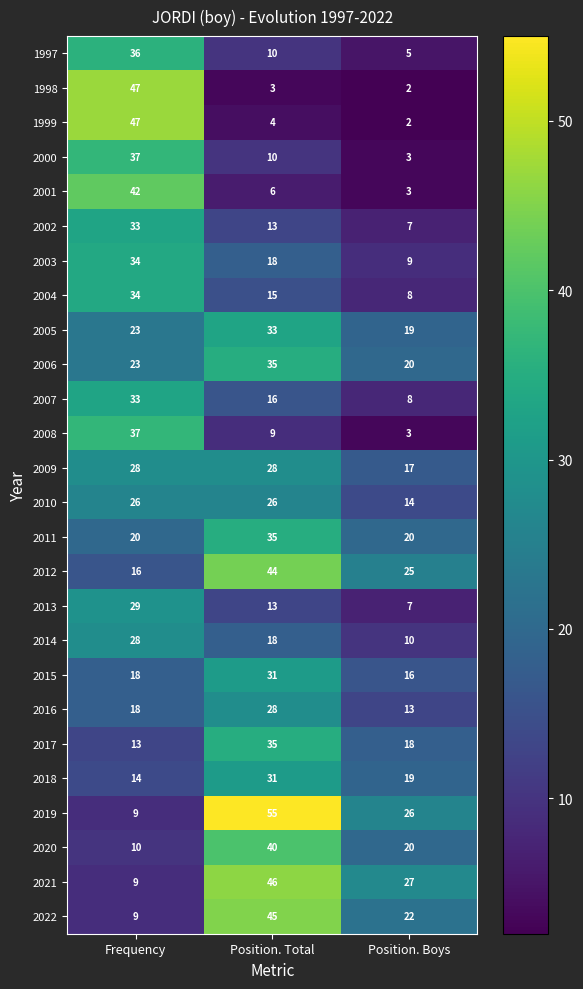

At which label does 2021 reach its minimum?

Frequency